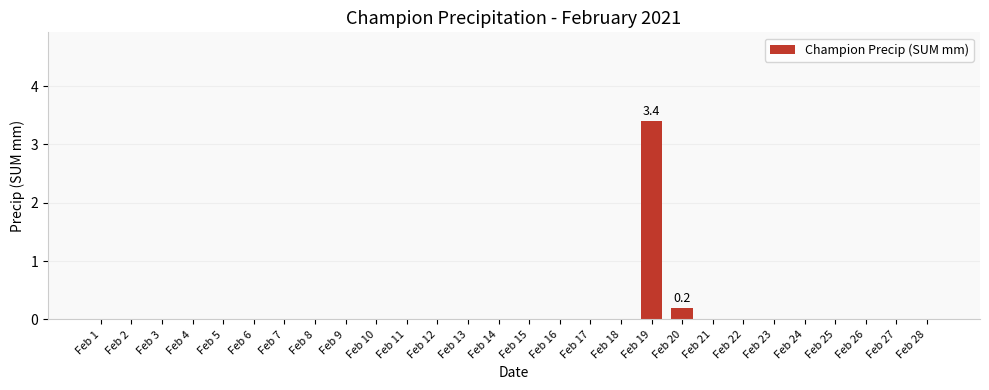

Which label corresponds to the largest value in the chart?

Feb 19